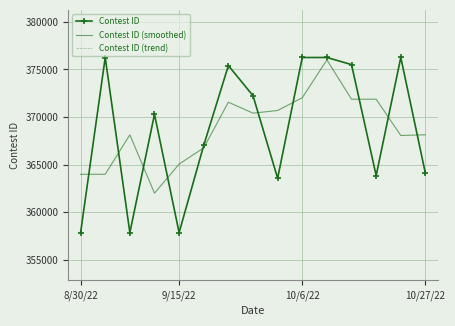

What are all the series names shown in the legend?

Contest ID, Contest ID (smoothed), Contest ID (trend)